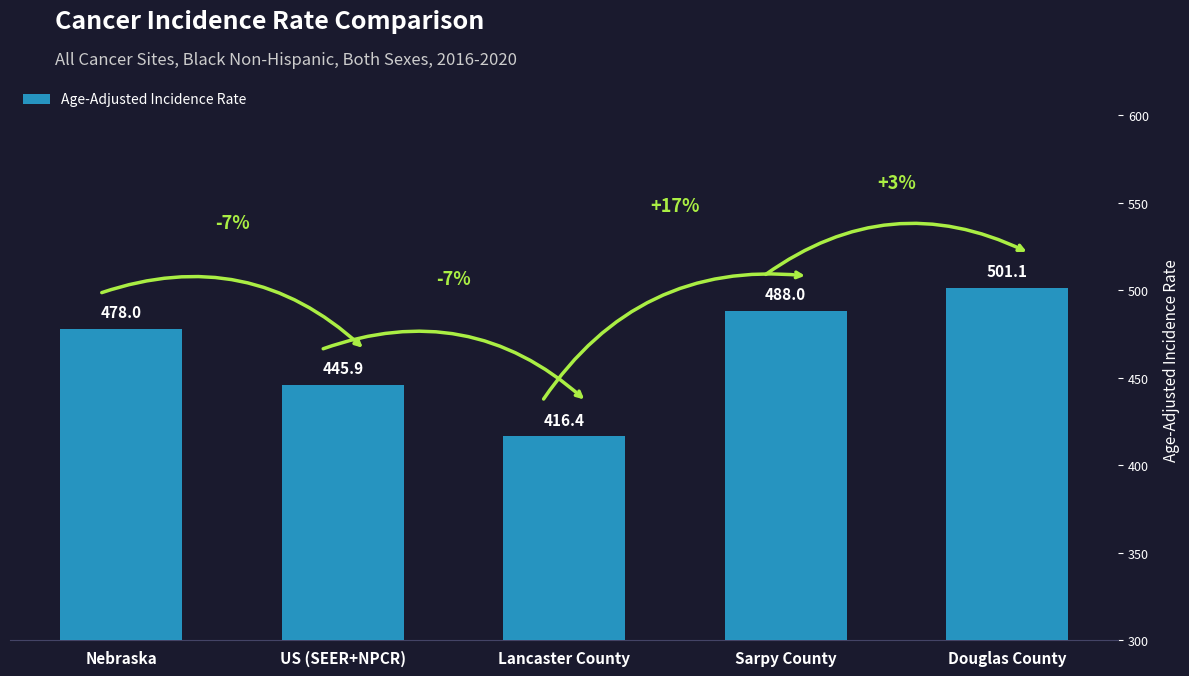

At which category does the chart reach its peak across all series?

Douglas County